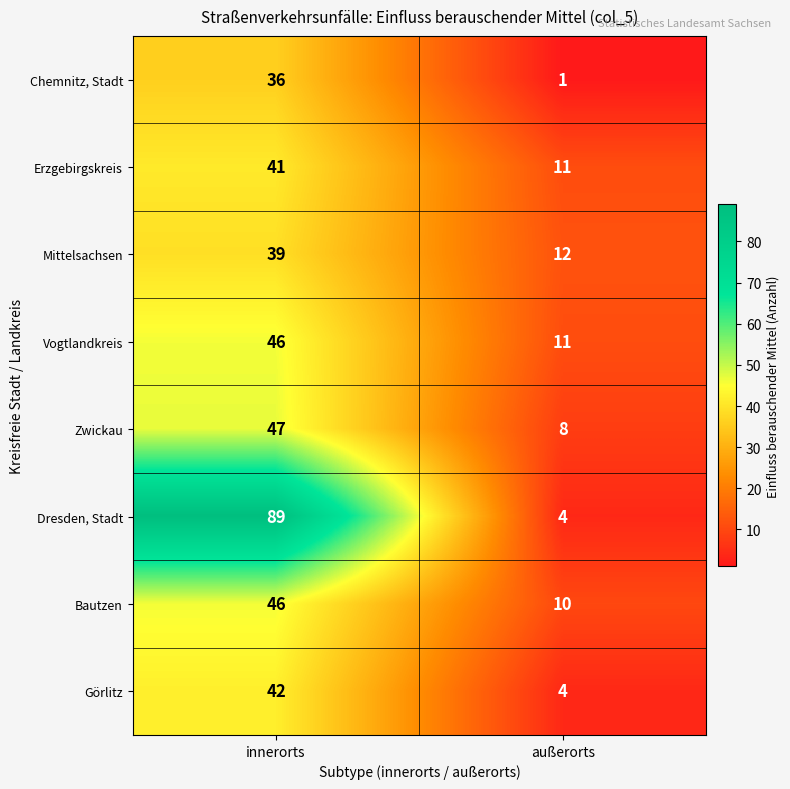

Reading left to right, transcribe all the data shown in this chart.

Chemnitz, Stadt: 36	1
Erzgebirgskreis: 41	11
Mittelsachsen: 39	12
Vogtlandkreis: 46	11
Zwickau: 47	8
Dresden, Stadt: 89	4
Bautzen: 46	10
Görlitz: 42	4